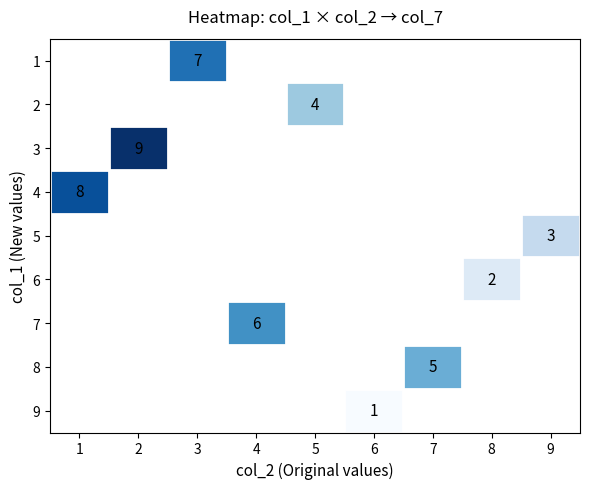

True or false: 4 has a value of 3 at 1.

False